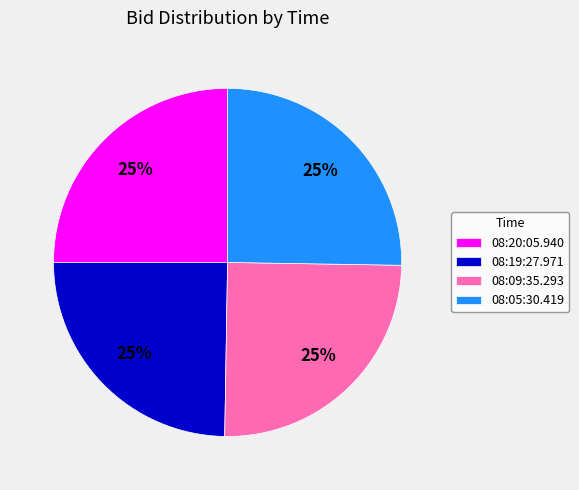

To the nearest percent, what is the average slice percentage?

25%